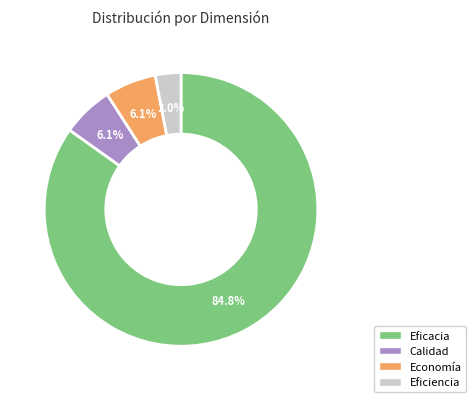

Is Eficacia the majority of the pie?

Yes